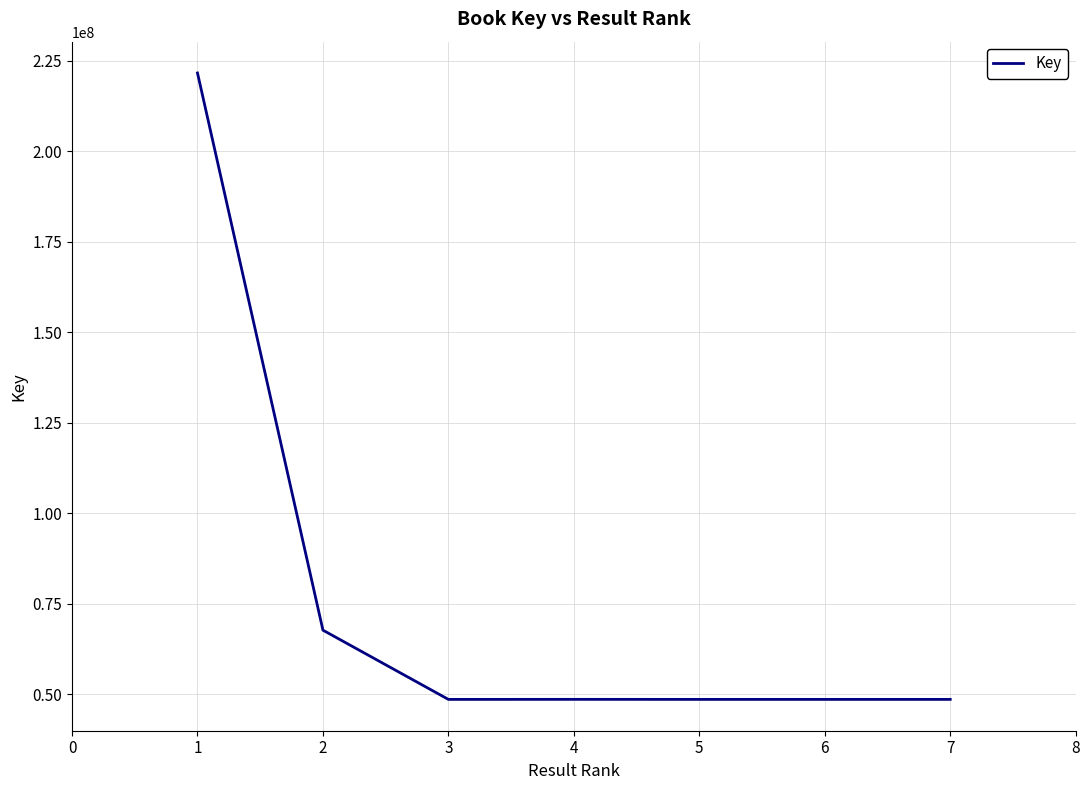

Is it true that the value at 6 is 18217387?

False